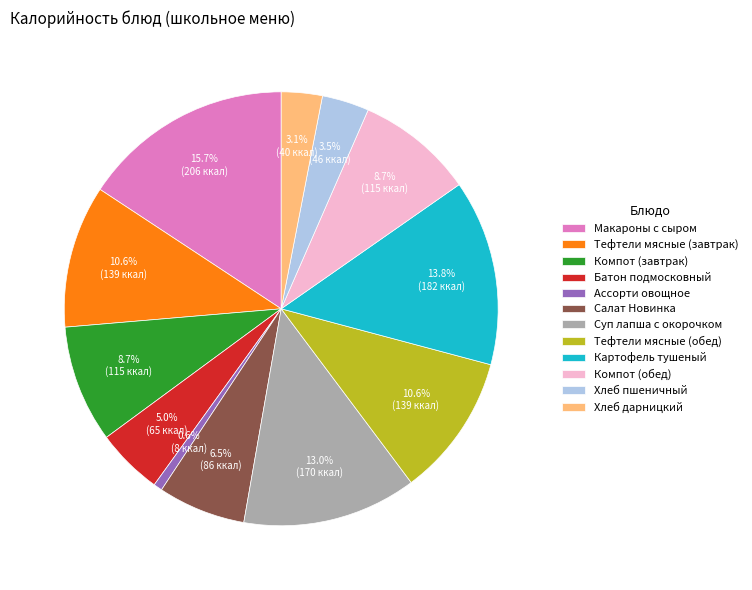

Which has a higher value, Салат Новинка or Хлеб дарницкий?

Салат Новинка